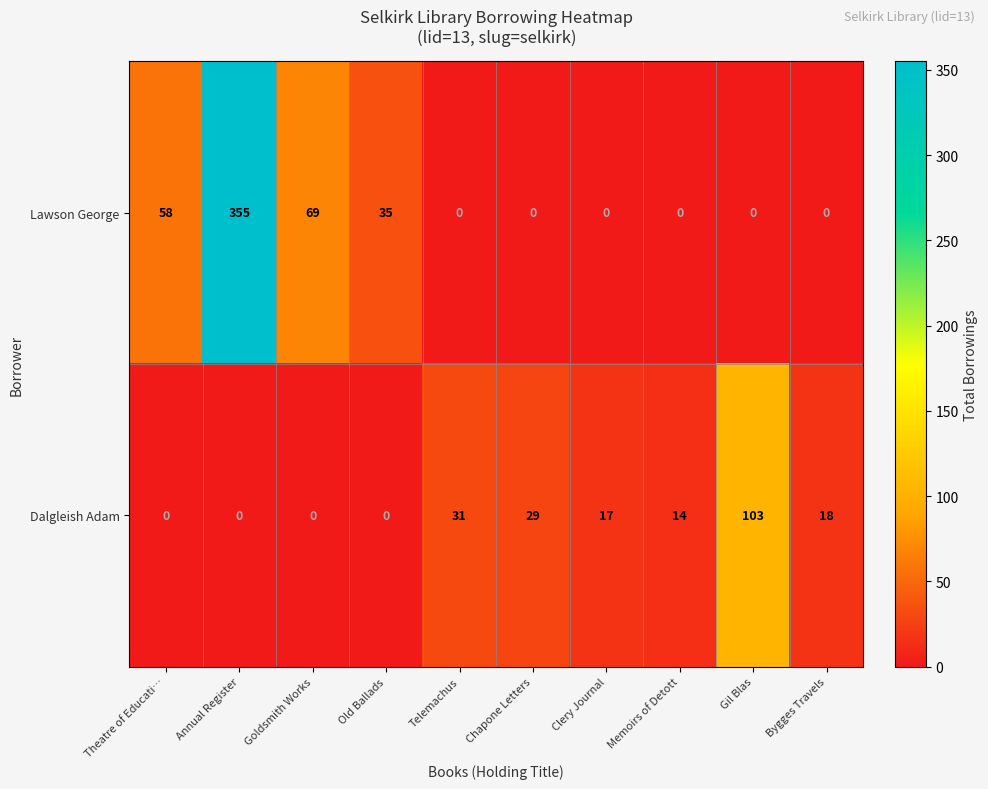

What is the greatest value displayed?

355